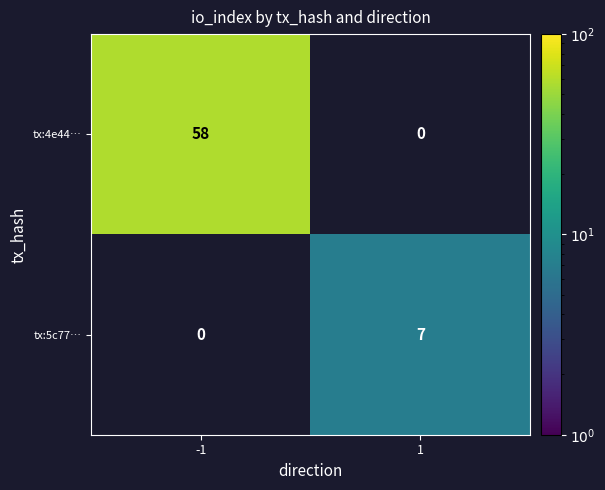

True or false: tx:5c77… has a value of 7 at 1.

True